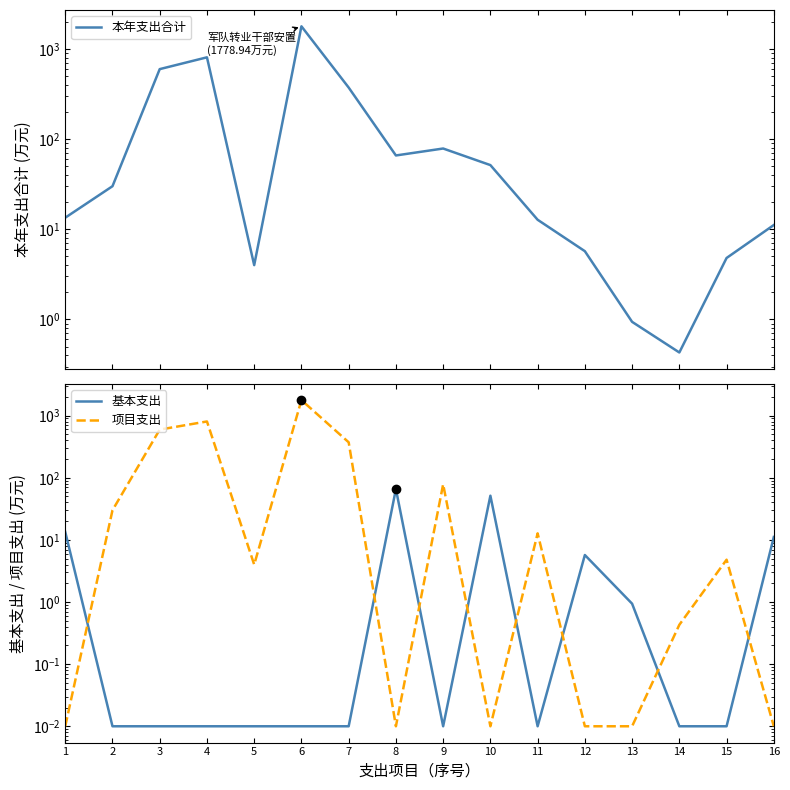

True or false: 基本支出 and 本年支出合计 intersect in this chart.

False